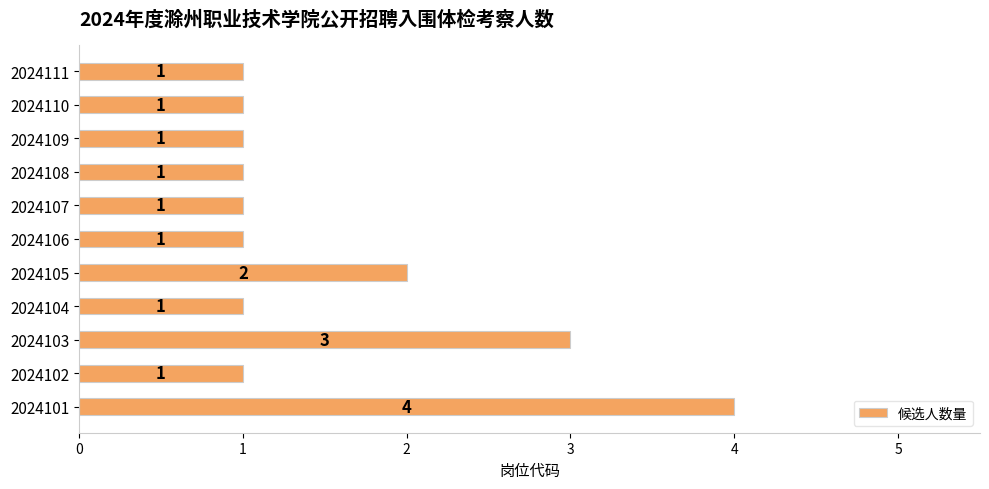

Reading bottom to top, list all the values displayed in this chart.

4	1	3	1	2	1	1	1	1	1	1